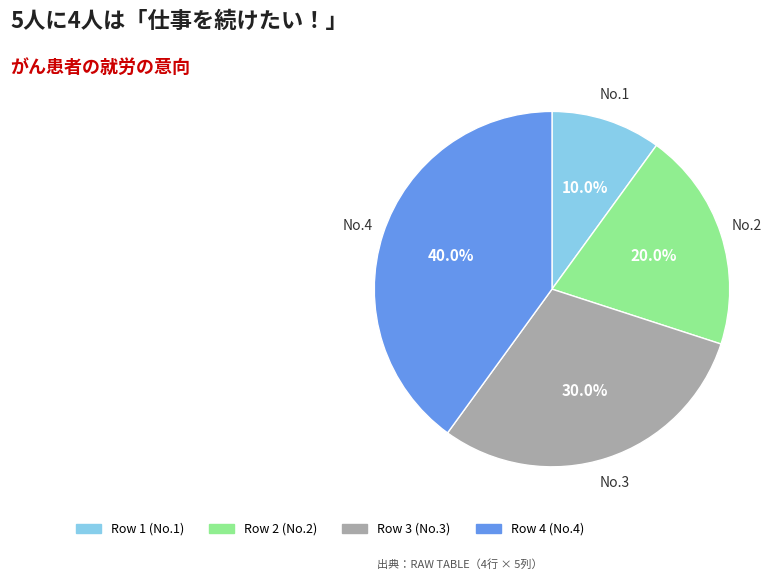

Approximately how many times larger is the value at Row 2 (No.2) compared to Row 3 (No.3)?

0.7